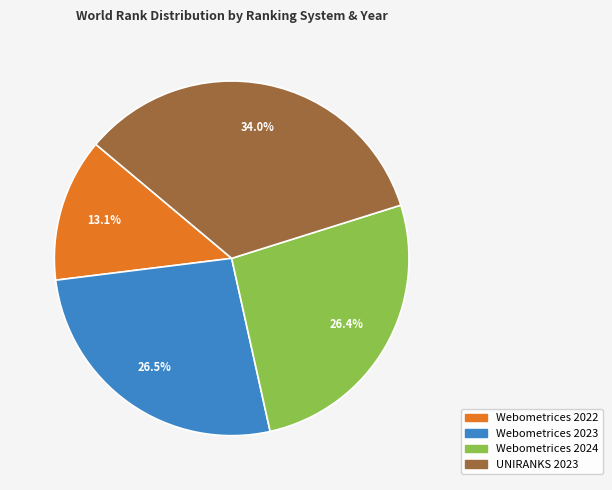

Which slice is the smallest?

Webometrices 2022